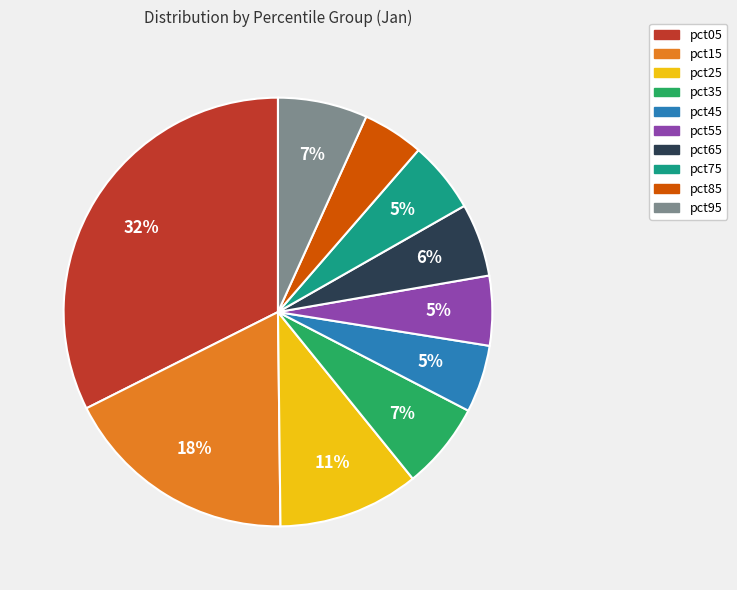

To the nearest percent, what percentage of the pie is pct55?

5%